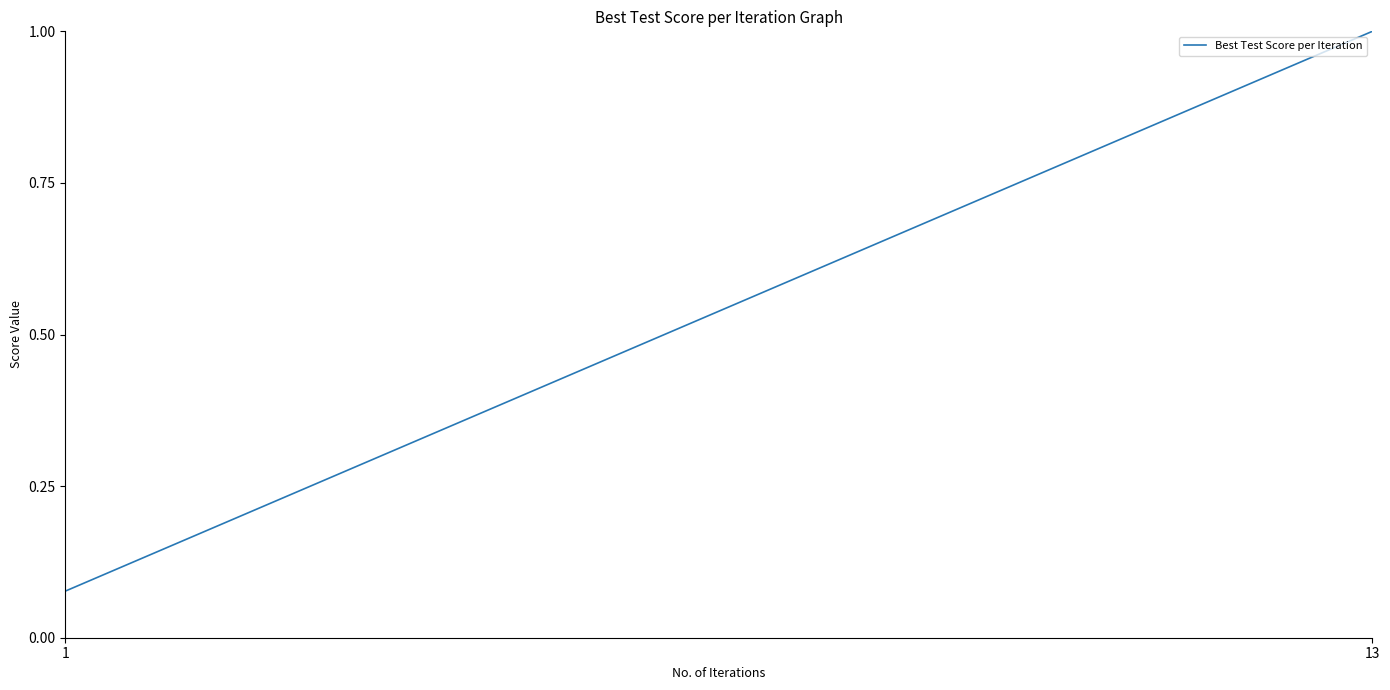

How many lines are shown in the chart?

1